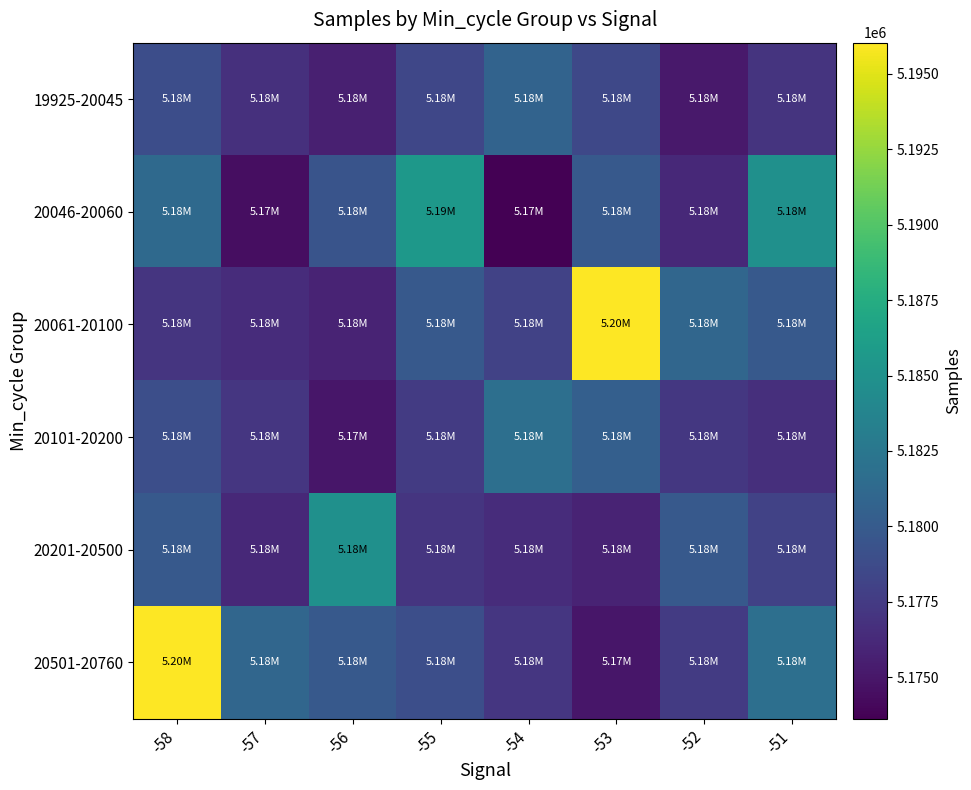

Reading left to right, transcribe all the data shown in this chart.

19925-20045: -58=5178963	-57=5176699	-56=5175579	-55=5178354	-54=5180794	-53=5178510	-52=5175200	-51=5176968
20046-20060: -58=5181280	-57=5174446	-56=5179464	-55=5185582	-54=5173627	-53=5179842	-52=5176176	-51=5184852
20061-20100: -58=5177043	-57=5176486	-56=5175887	-55=5179848	-54=5178060	-53=5196027	-52=5181042	-51=5179858
20101-20200: -58=5178966	-57=5177172	-56=5174944	-55=5177492	-54=5181823	-53=5180441	-52=5177251	-51=5176667
20201-20500: -58=5179842	-57=5176176	-56=5184852	-55=5177043	-54=5176486	-53=5175887	-52=5179848	-51=5178060
20501-20760: -58=5196027	-57=5181042	-56=5179858	-55=5178966	-54=5177172	-53=5174944	-52=5177492	-51=5181823